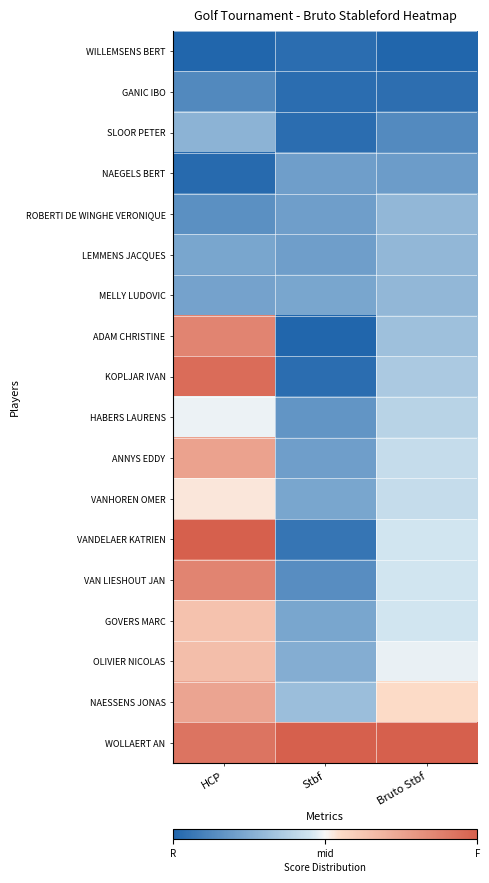

Rank the series by their maximum value, from lowest to highest.

WILLEMSENS BERT, GANIC IBO, NAEGELS BERT, SLOOR PETER, ROBERTI DE WINGHE VERONIQUE, LEMMENS JACQUES, MELLY LUDOVIC, HABERS LAURENS, VANHOREN OMER, GOVERS MARC, OLIVIER NICOLAS, NAESSENS JONAS, ANNYS EDDY, ADAM CHRISTINE, VAN LIESHOUT JAN, KOPLJAR IVAN, VANDELAER KATRIEN, WOLLAERT AN